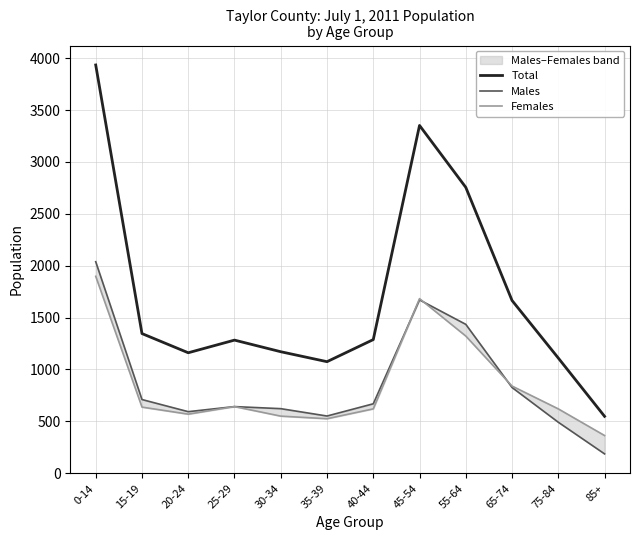

What is the spread (max minus min) of values at 55-64?

1434